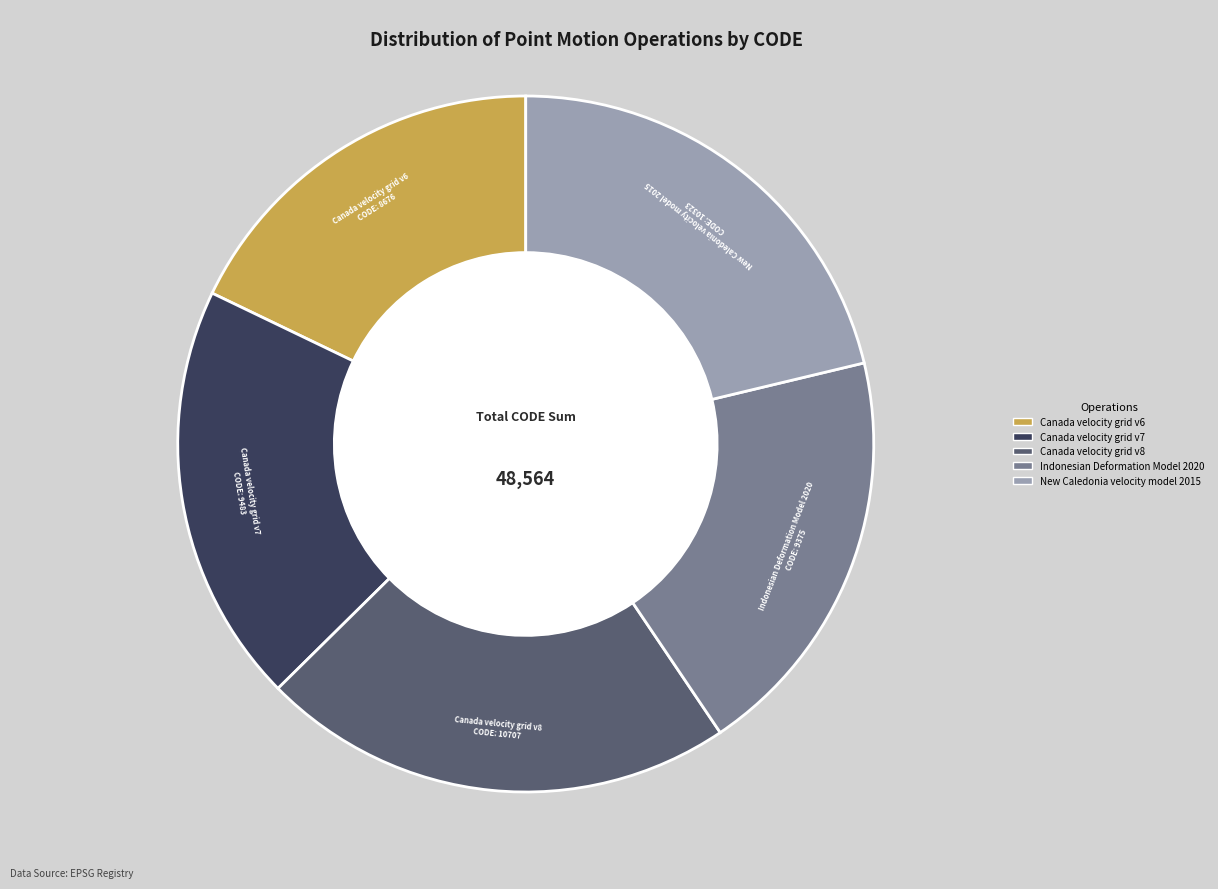

Is the sum of Indonesian Deformation Model 2020 and Canada velocity grid v6 greater than half?

No